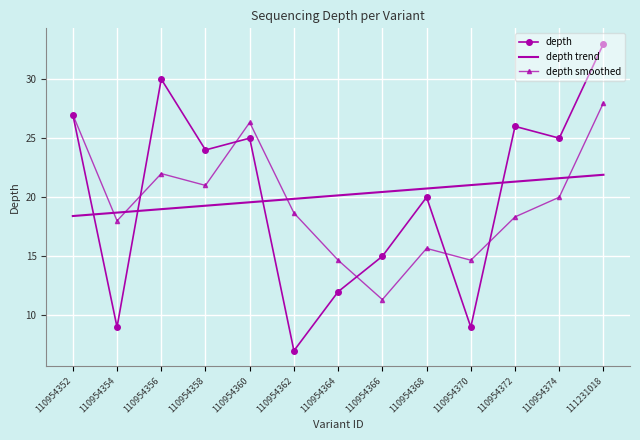

Reading left to right, transcribe all the data shown in this chart.

depth: 110954352=27.0	110954354=9.0	110954356=30.0	110954358=24.0	110954360=25.0	110954362=7.0	110954364=12.0	110954366=15.0	110954368=20.0	110954370=9.0	110954372=26.0	110954374=25.0	111231018=33.0
depth trend: 110954352=18.4	110954354=18.7	110954356=19.0	110954358=19.3	110954360=19.6	110954362=19.9	110954364=20.2	110954366=20.4	110954368=20.7	110954370=21.0	110954372=21.3	110954374=21.6	111231018=21.9
depth smoothed: 110954352=27.0	110954354=18.0	110954356=22.0	110954358=21.0	110954360=26.3	110954362=18.7	110954364=14.7	110954366=11.3	110954368=15.7	110954370=14.7	110954372=18.3	110954374=20.0	111231018=28.0